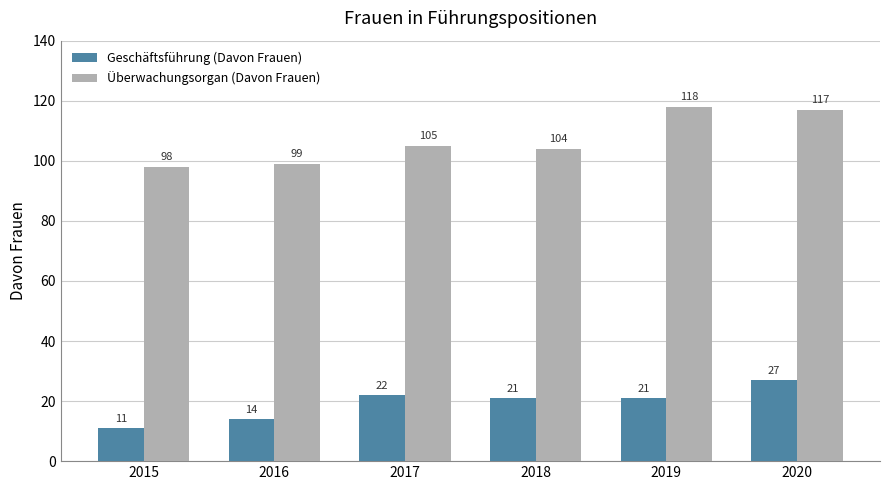

The Geschäftsführung (Davon Frauen) series shows 11 at 2015. True or false?

True